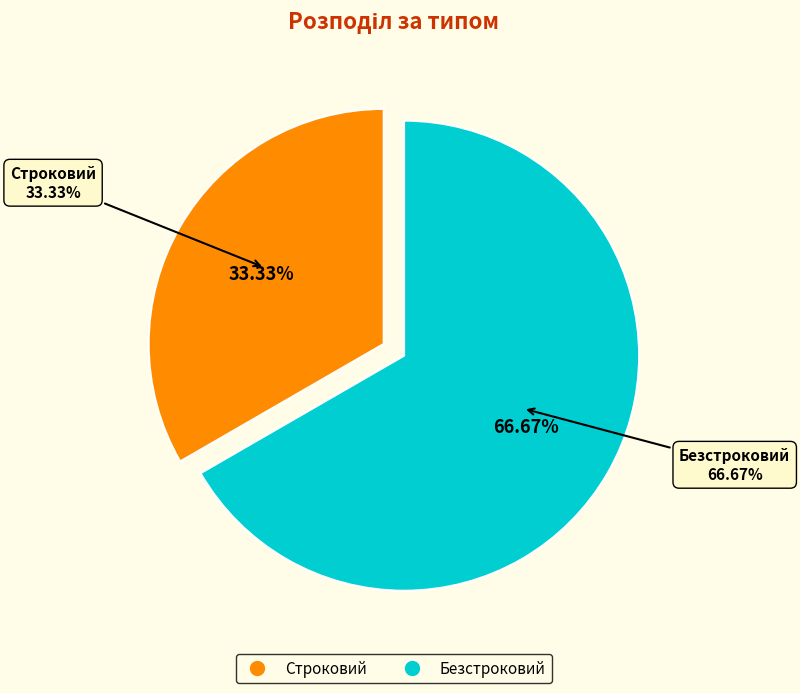

Which slice is the smallest?

Строковий